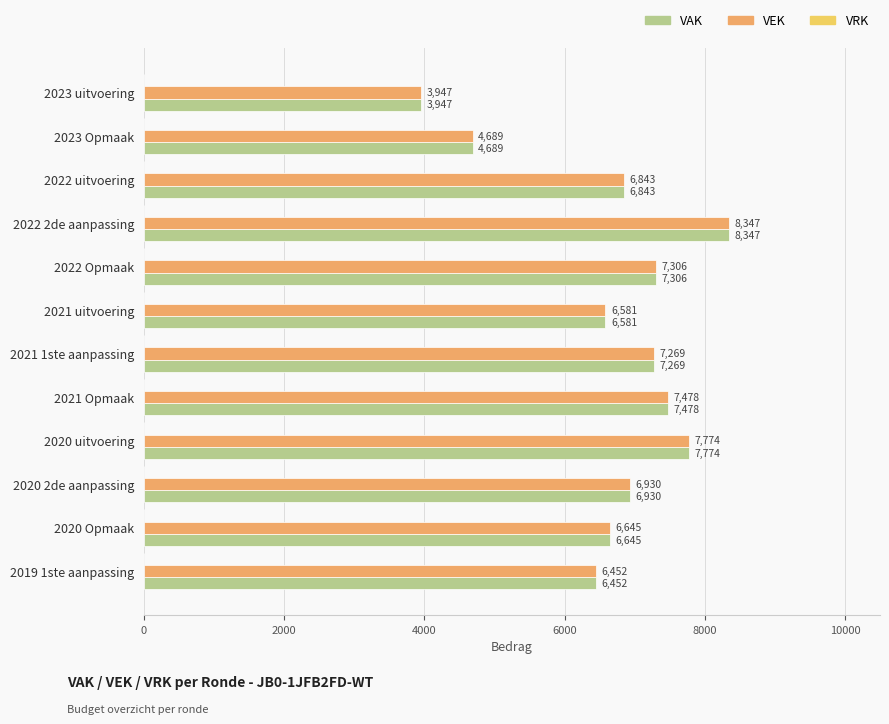

What is the difference between the second highest and minimum values in the VAK series?

3827